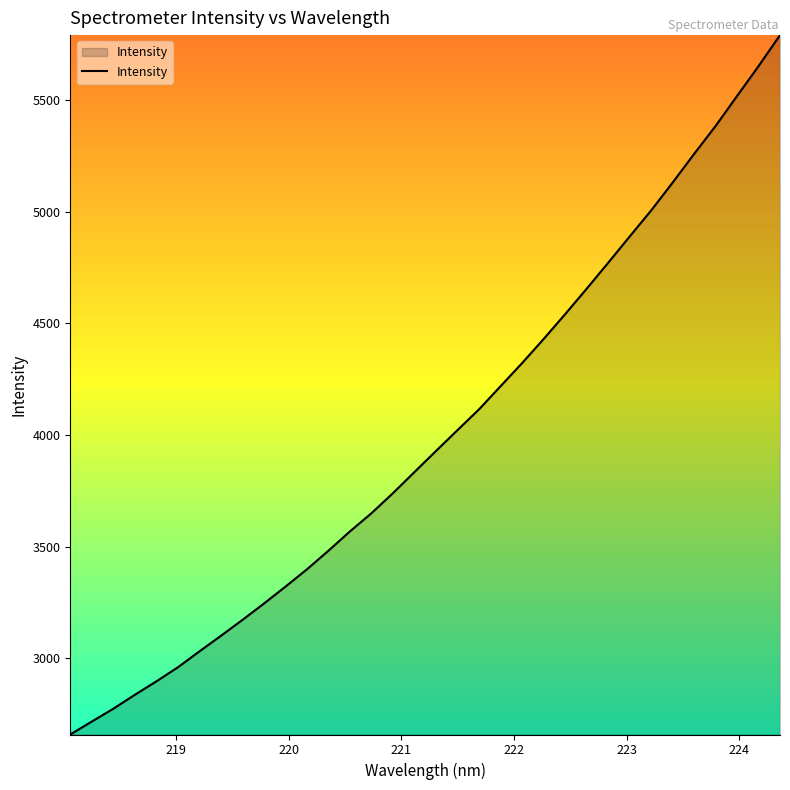

What is the difference between the maximum and minimum values?

3131.2